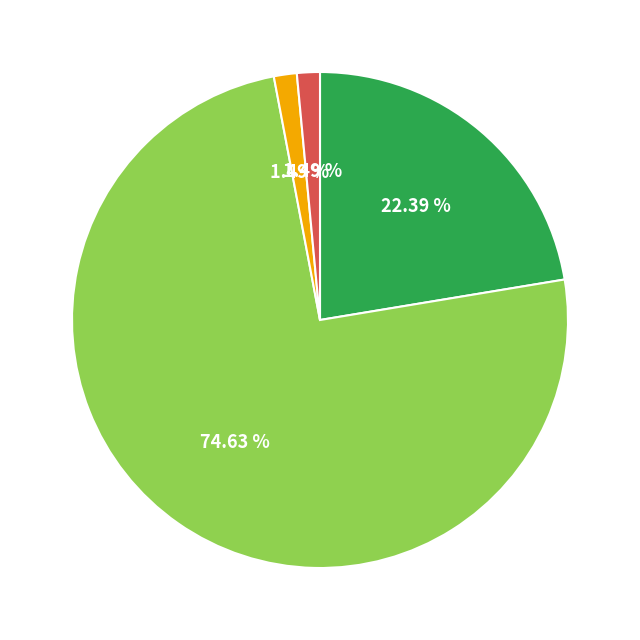

Is there a majority slice in this chart?

Yes